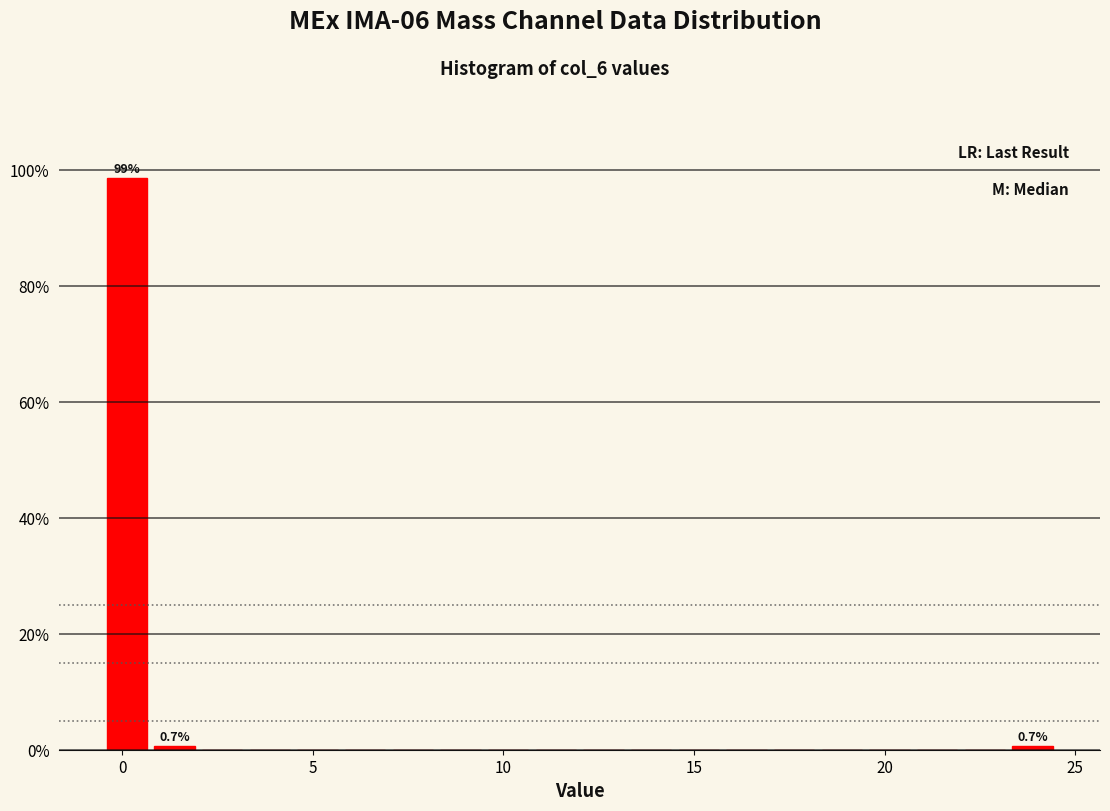

Read against the x-axis, roughly where is the centre of the tallest bar?

0.0